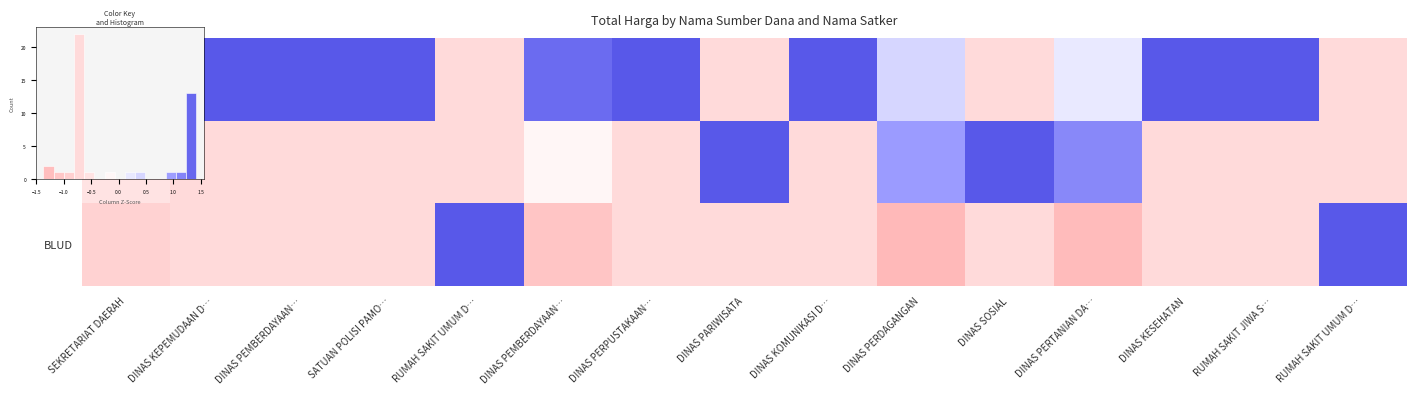

Is the value of APBD at DINAS PERDAGANGAN greater than the value of BLUD at DINAS KEPEMUDAAN D…?

Yes